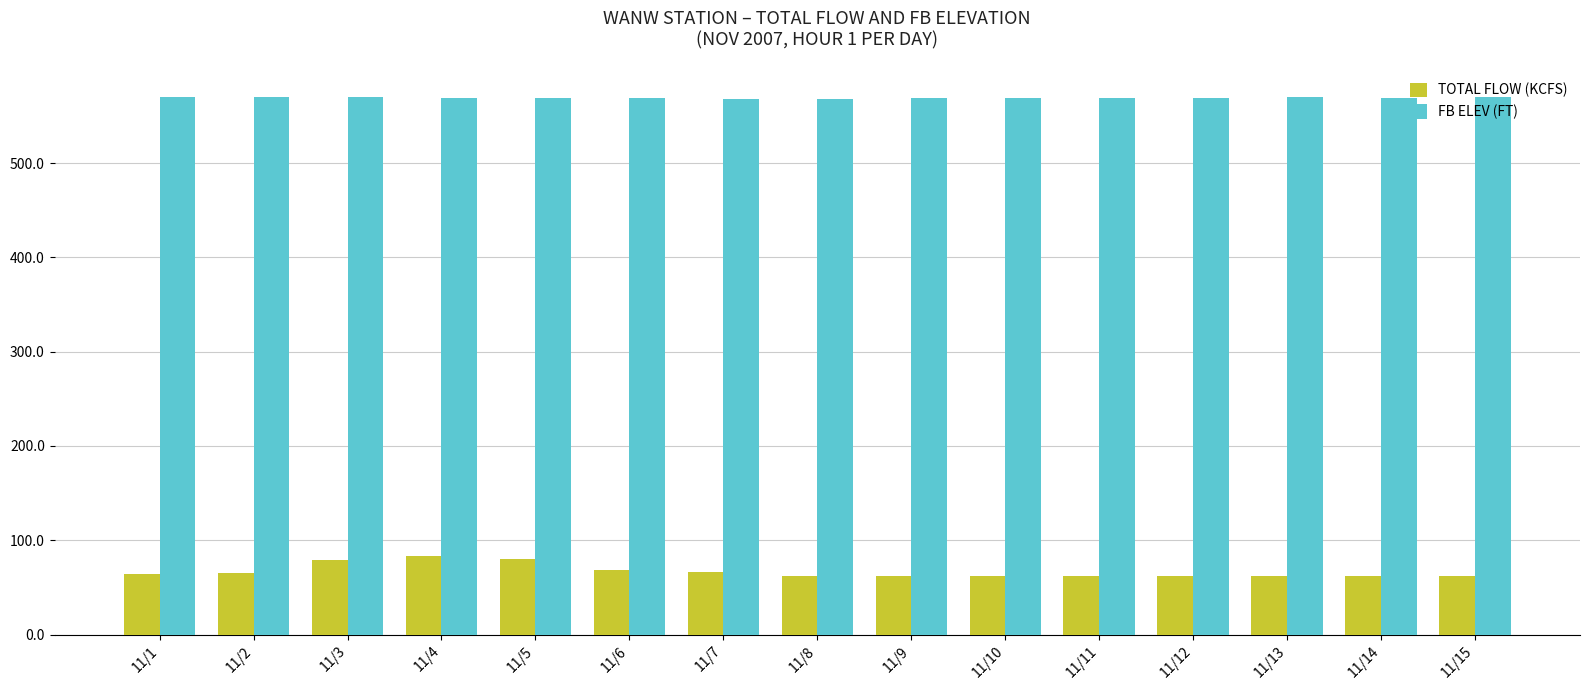

What is the spread (max minus min) of values at 11/10?

506.5